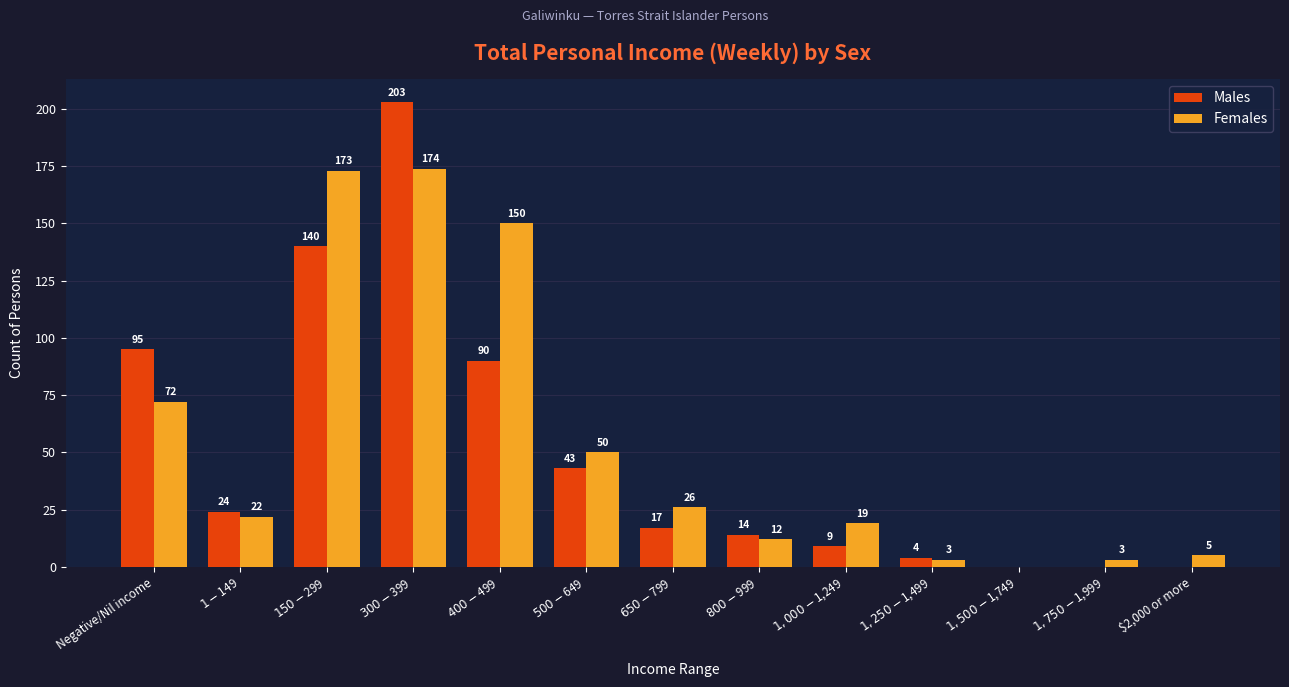

True or false: Males has a value of 246 at $150-$299.

False